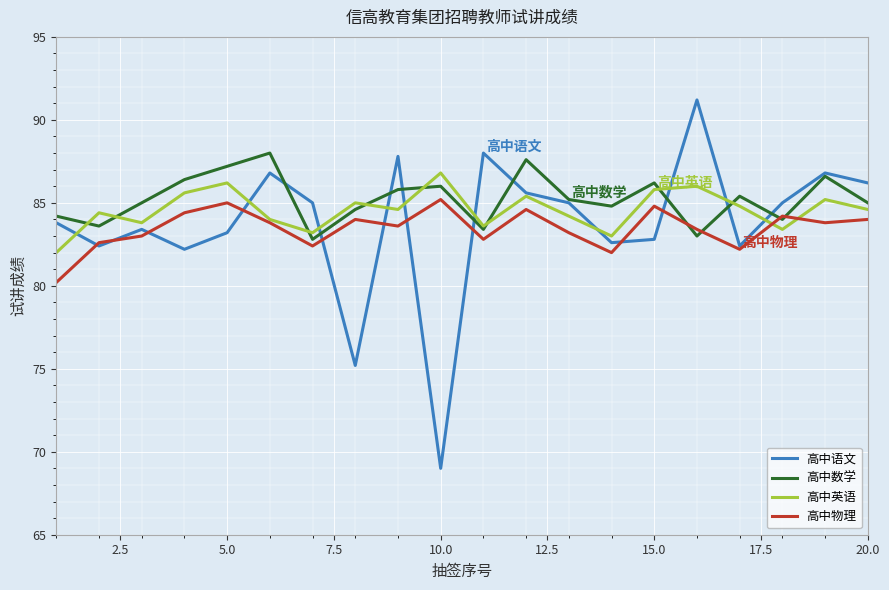

Rank the series by their maximum value, from lowest to highest.

高中物理, 高中英语, 高中数学, 高中语文